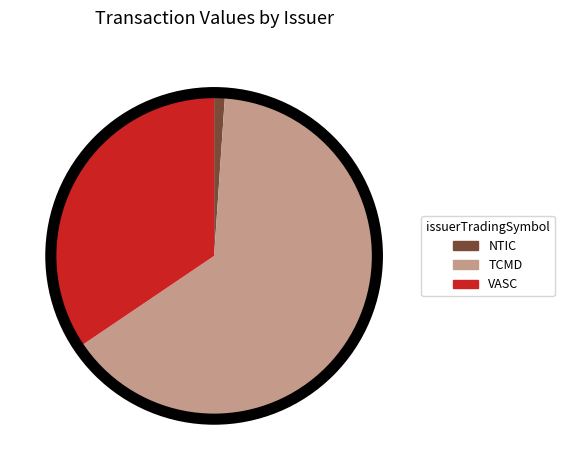

Which slice is the smallest?

NTIC